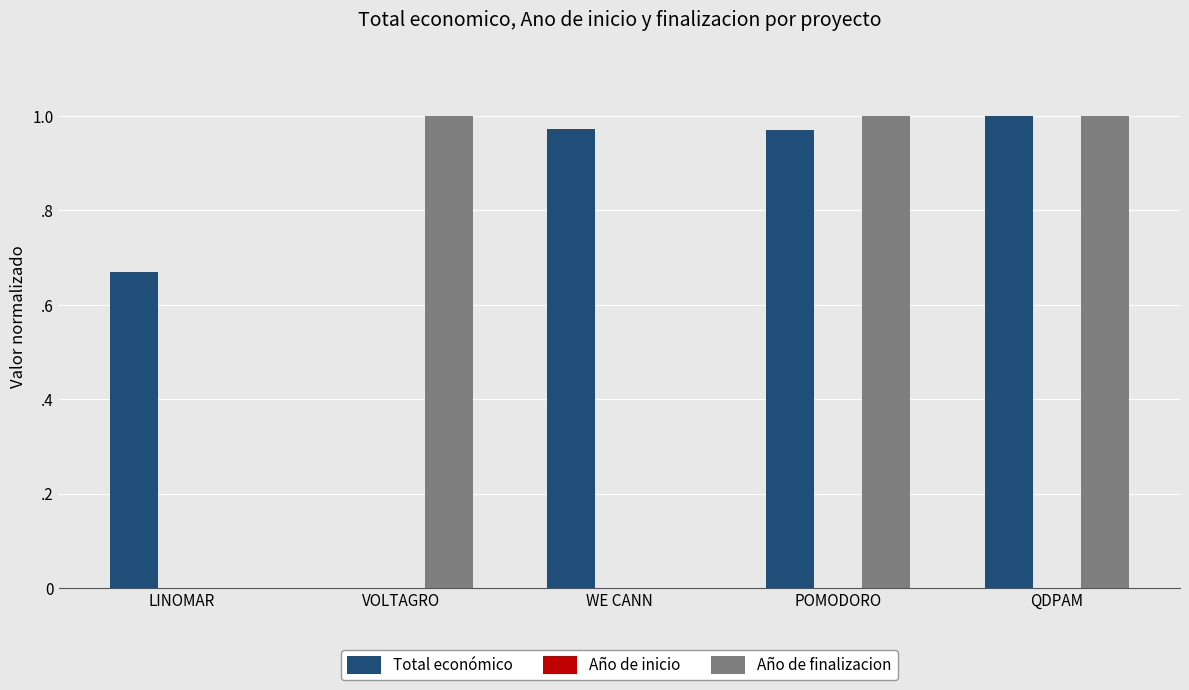

Does the chart contain stacked bars?

No